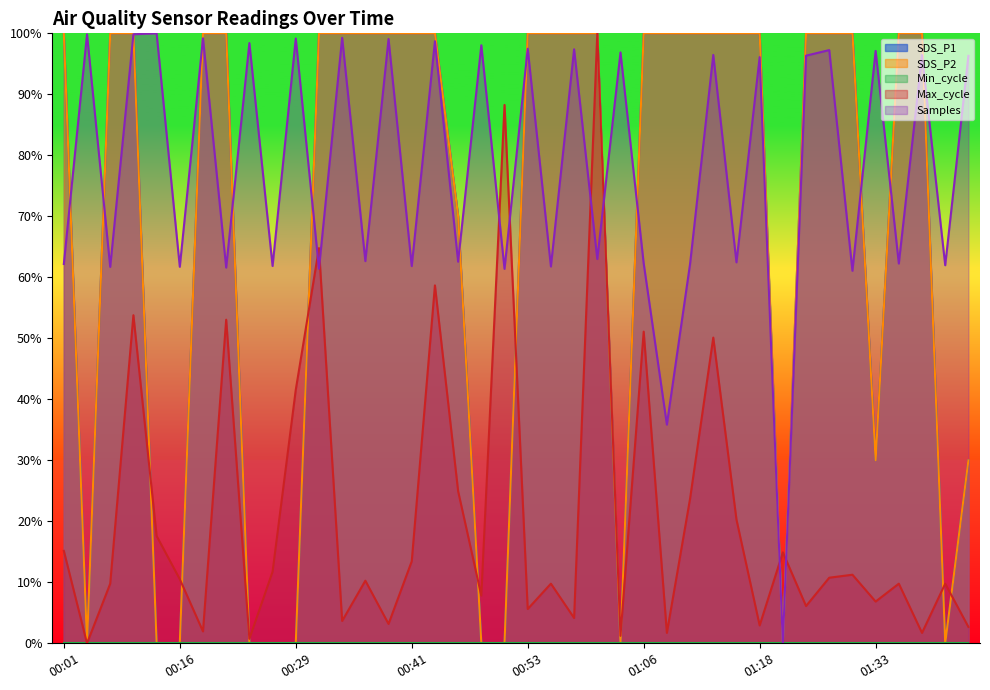

Reading right to left, transcribe all the data shown in this chart.

SDS_P1: 01:43=0.3	01:40=0.0	01:38=1.0	01:35=1.0	01:33=0.3	01:31=1.0	01:28=1.0	01:23=1.0	01:20=0.0	01:18=1.0	01:15=1.0	01:13=1.0	01:10=1.0	01:08=1.0	01:06=1.0	01:03=0.0	01:01=1.0	00:58=1.0	00:56=1.0	00:53=1.0	00:51=0.0	00:48=0.0	00:46=0.7	00:43=1.0	00:41=1.0	00:38=1.0	00:36=1.0	00:33=1.0	00:31=1.0	00:29=0.0	00:26=0.0	00:24=0.0	00:21=1.0	00:19=1.0	00:16=0.0	00:14=0.0	00:09=1.0	00:06=1.0	00:04=0.0	00:01=1.0
SDS_P2: 01:43=0.3	01:40=0.0	01:38=1.0	01:35=1.0	01:33=0.3	01:31=1.0	01:28=1.0	01:23=1.0	01:20=0.0	01:18=1.0	01:15=1.0	01:13=1.0	01:10=1.0	01:08=1.0	01:06=1.0	01:03=0.0	01:01=1.0	00:58=1.0	00:56=1.0	00:53=1.0	00:51=0.0	00:48=0.0	00:46=0.7	00:43=1.0	00:41=1.0	00:38=1.0	00:36=1.0	00:33=1.0	00:31=1.0	00:29=0.0	00:26=0.0	00:24=0.0	00:21=1.0	00:19=1.0	00:16=0.0	00:14=0.0	00:09=1.0	00:06=1.0	00:04=0.0	00:01=1.0
Max_cycle: 01:43=0.0	01:40=0.1	01:38=0.0	01:35=0.1	01:33=0.1	01:31=0.1	01:28=0.1	01:23=0.1	01:20=0.1	01:18=0.0	01:15=0.2	01:13=0.5	01:10=0.2	01:08=0.0	01:06=0.5	01:03=0.0	01:01=1.0	00:58=0.0	00:56=0.1	00:53=0.1	00:51=0.9	00:48=0.1	00:46=0.2	00:43=0.6	00:41=0.1	00:38=0.0	00:36=0.1	00:33=0.0	00:31=0.6	00:29=0.4	00:26=0.1	00:24=0.0	00:21=0.5	00:19=0.0	00:16=0.1	00:14=0.2	00:09=0.5	00:06=0.1	00:04=0.0	00:01=0.2
Samples: 01:43=1.0	01:40=0.6	01:38=1.0	01:35=0.6	01:33=1.0	01:31=0.6	01:28=1.0	01:23=1.0	01:20=0.0	01:18=1.0	01:15=0.6	01:13=1.0	01:10=0.6	01:08=0.4	01:06=0.6	01:03=1.0	01:01=0.6	00:58=1.0	00:56=0.6	00:53=1.0	00:51=0.6	00:48=1.0	00:46=0.6	00:43=1.0	00:41=0.6	00:38=1.0	00:36=0.6	00:33=1.0	00:31=0.6	00:29=1.0	00:26=0.6	00:24=1.0	00:21=0.6	00:19=1.0	00:16=0.6	00:14=1.0	00:09=1.0	00:06=0.6	00:04=1.0	00:01=0.6